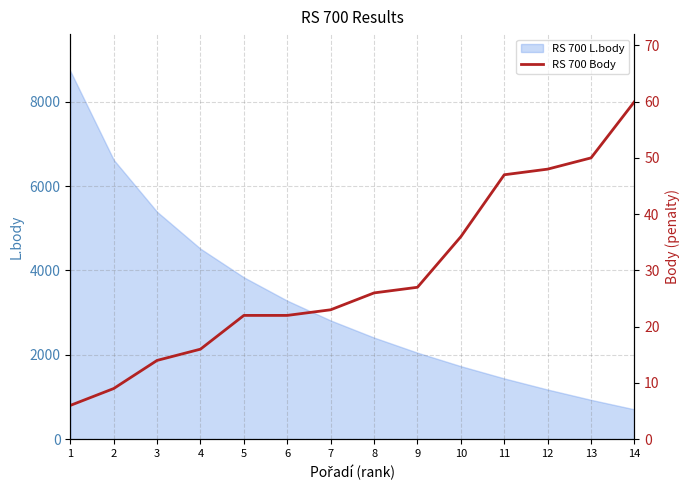

Which label corresponds to the smallest value in the chart?

1